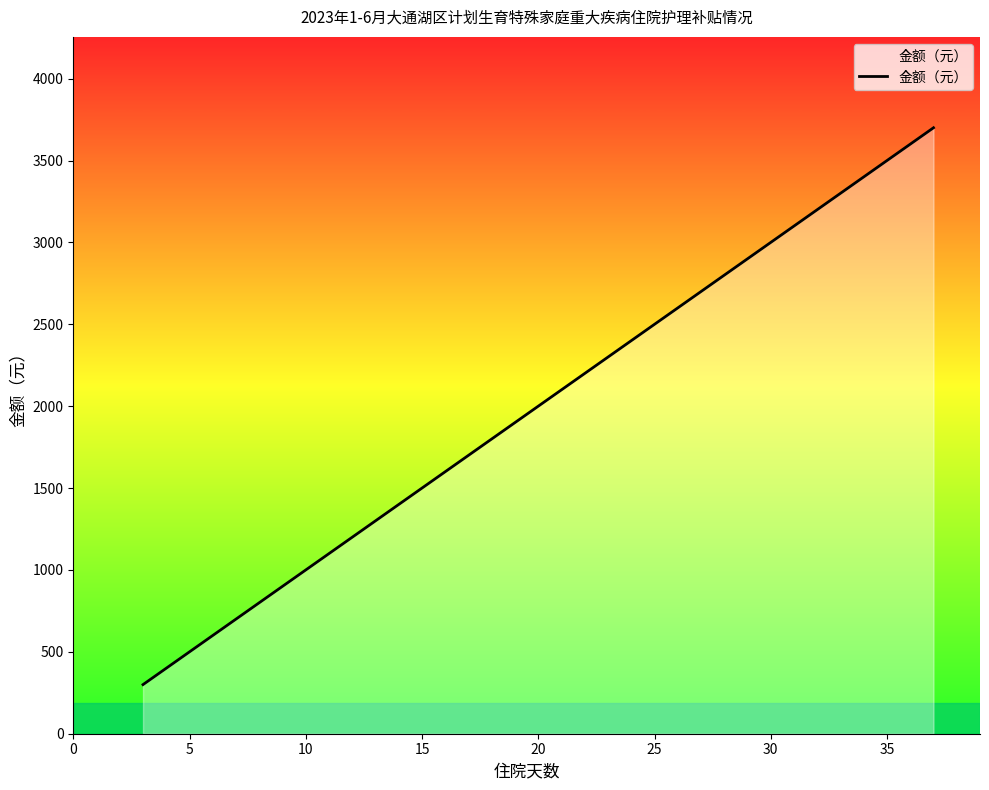

What is the difference between the maximum and minimum values?

3400